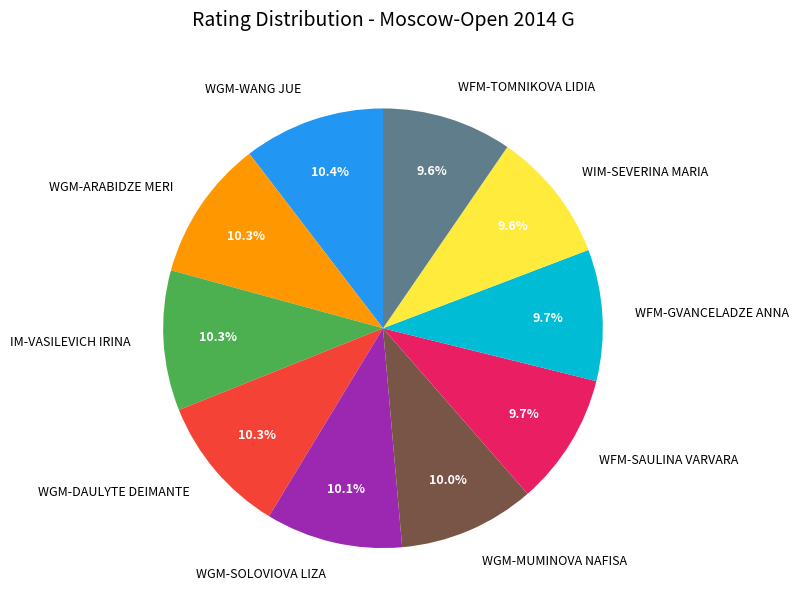

Count the number of slices in the pie.

10